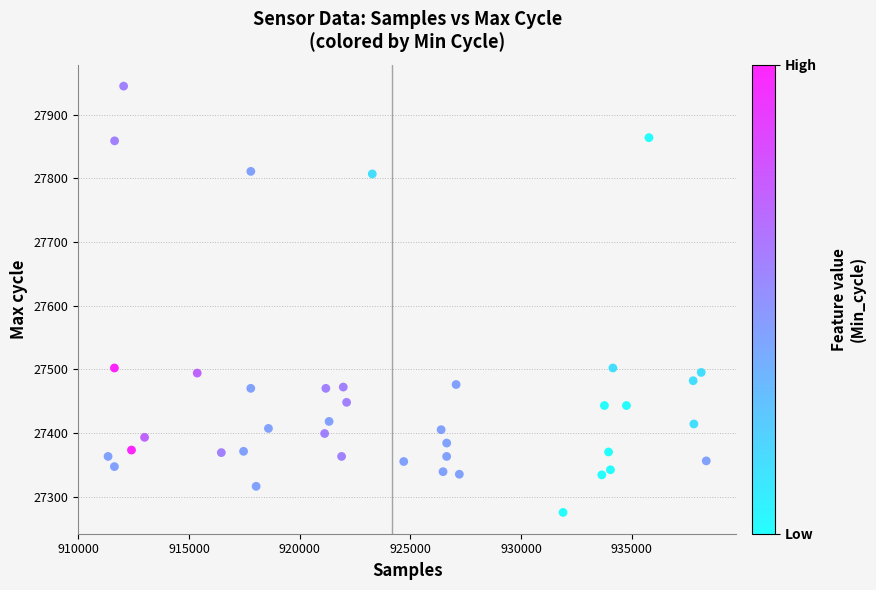

What is the range of X values (max minus min)?

27015